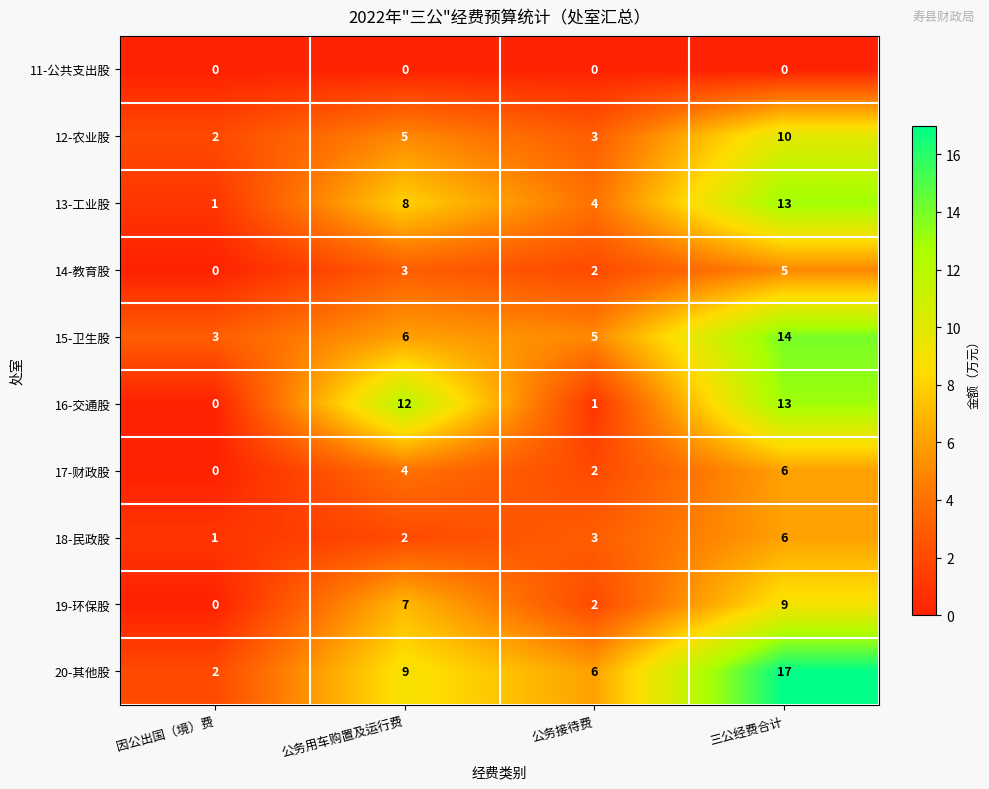

Which series has the widest spread of values?

20-其他股